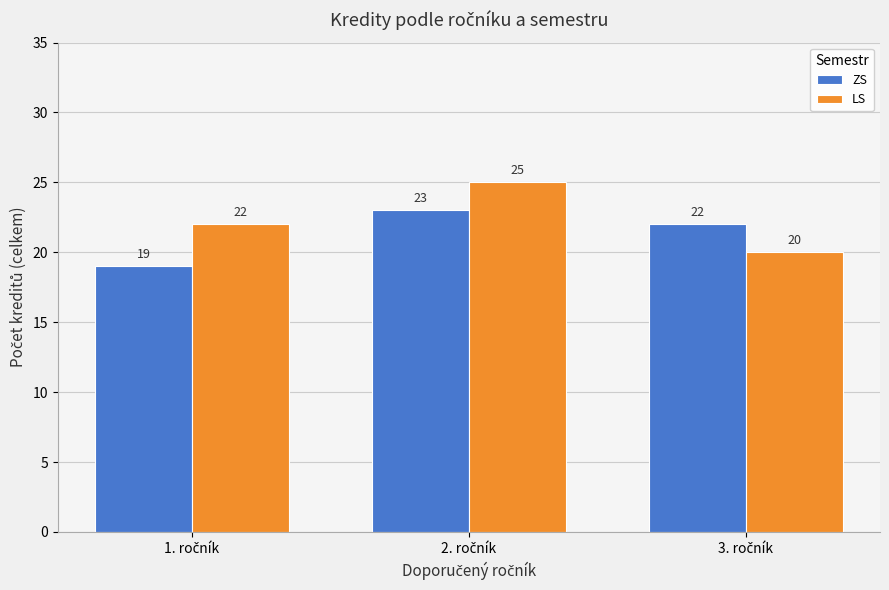

Which series has the widest spread of values?

LS